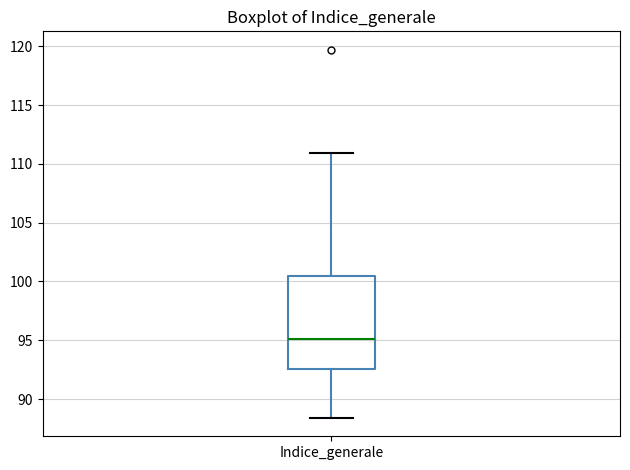

Where does the upper whisker of the box for Indice_generale end on the y-axis? The values are not printed on the chart, so give them approximately, as read against the axis.

111.0